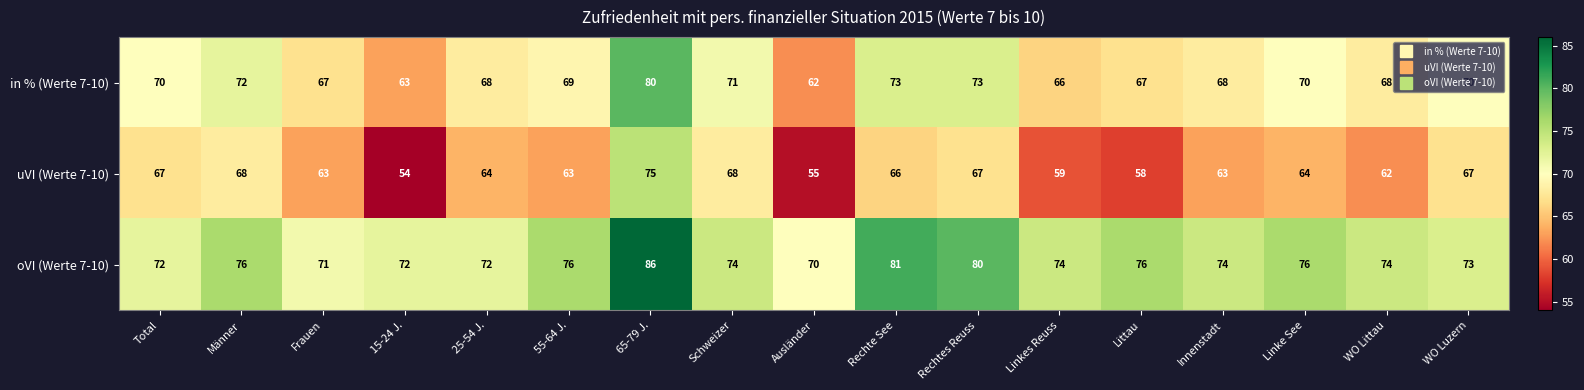

Which category has the lowest value across all series?

15-24 J.